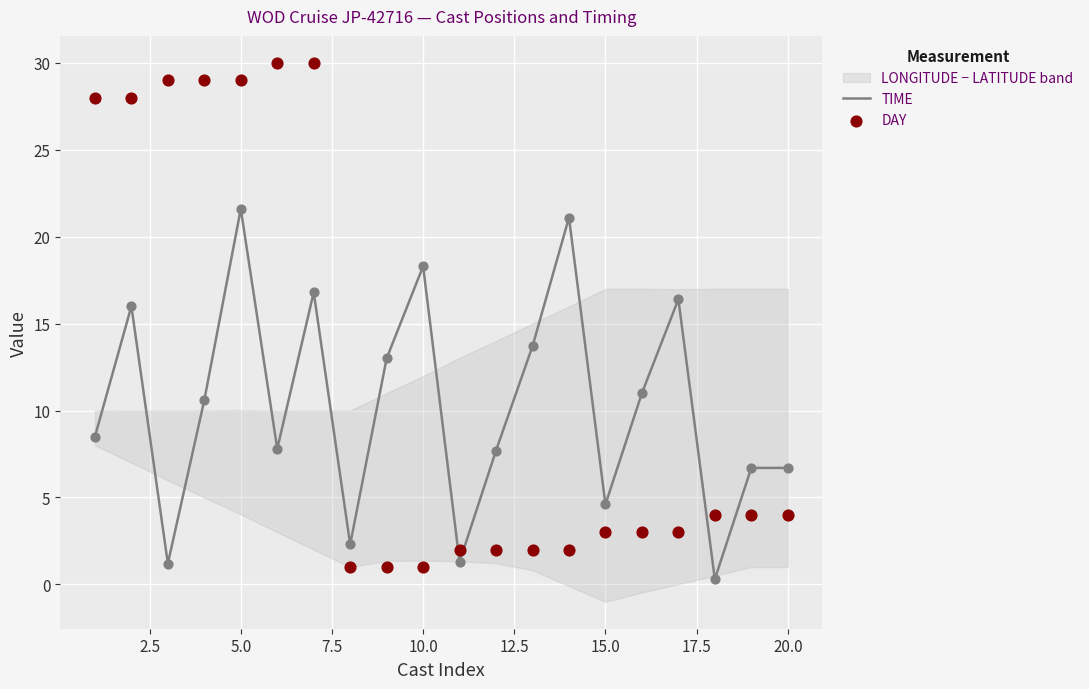

Which series reaches the minimum Y coordinate?

TIME